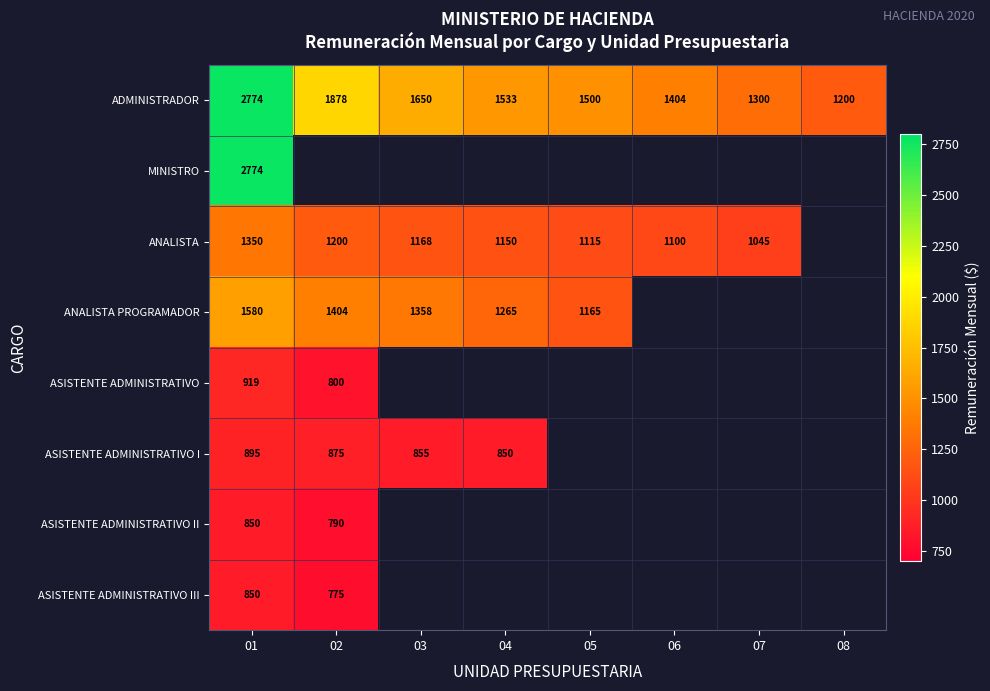

The value of ASISTENTE ADMINISTRATIVO at 02 is 800.0. True or false?

True